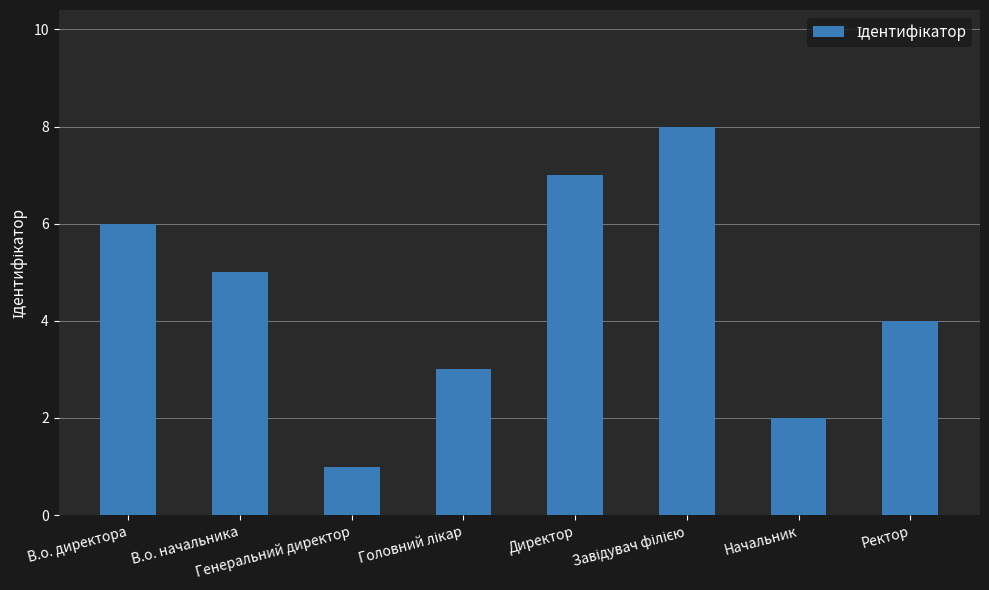

What is the smallest value displayed?

1